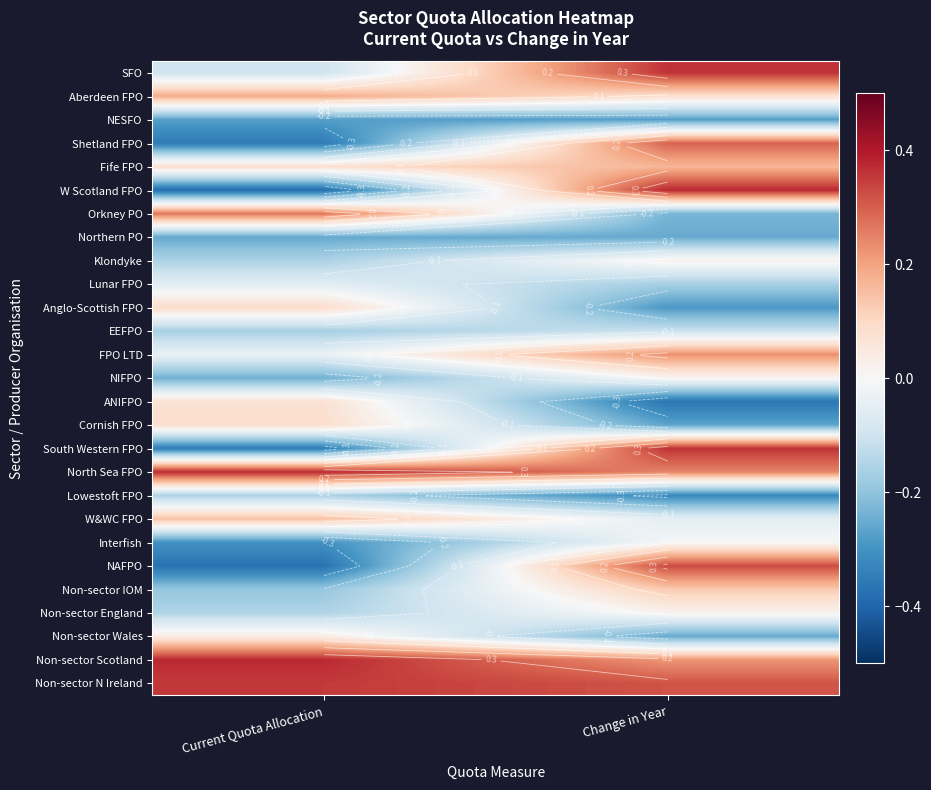

How many values in South Western FPO are above zero?

1